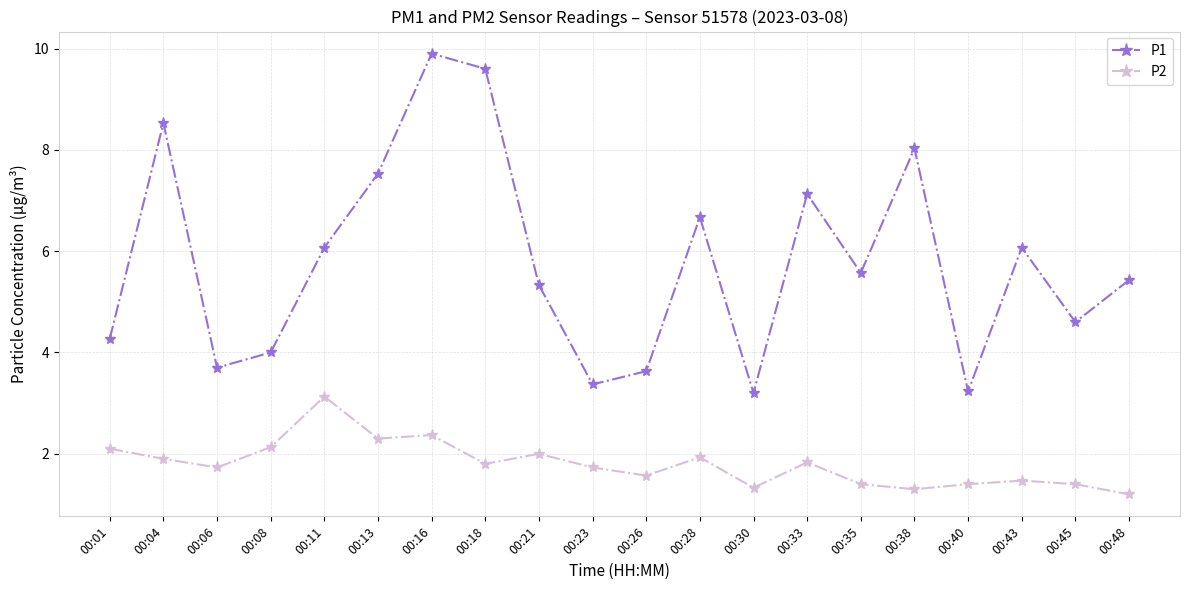

Is the value of P2 at 00:35 greater than the value of P1 at 00:16?

No